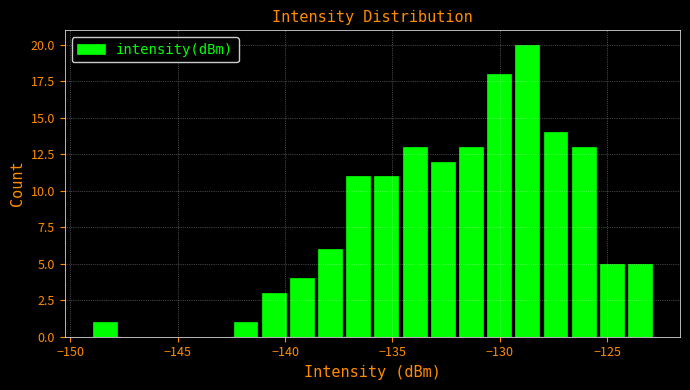

Around what value on the x-axis is the tallest bar? Give the approximate position of its centre, as read against the axis.

-128.5